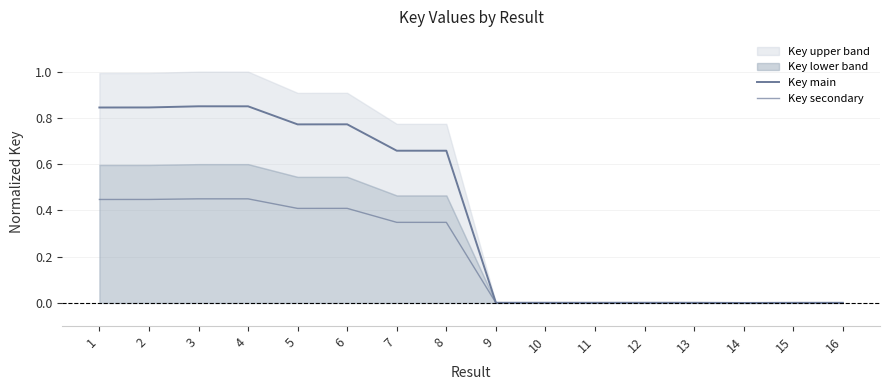

True or false: Key secondary and Key main intersect in this chart.

False